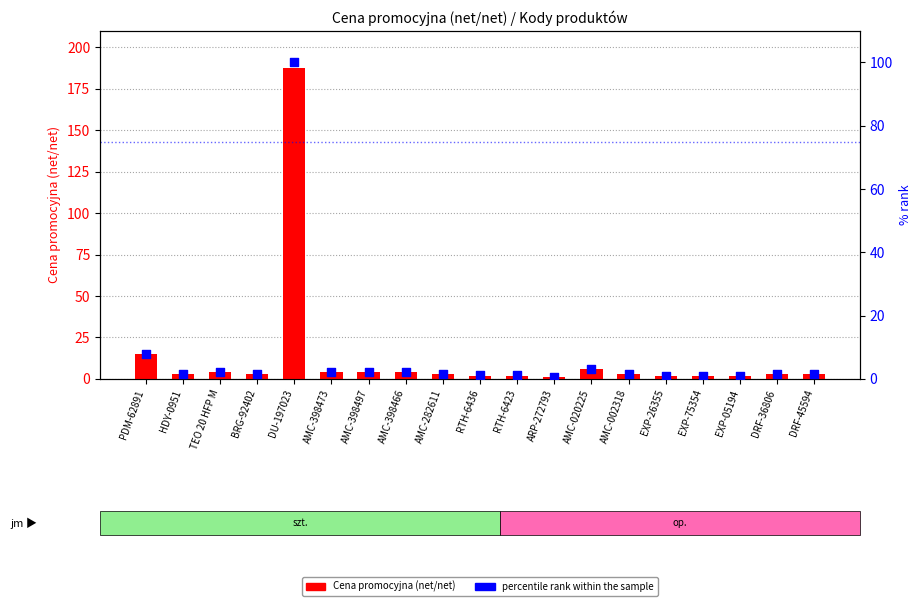

At how many categories does at least one series exceed 86?

1